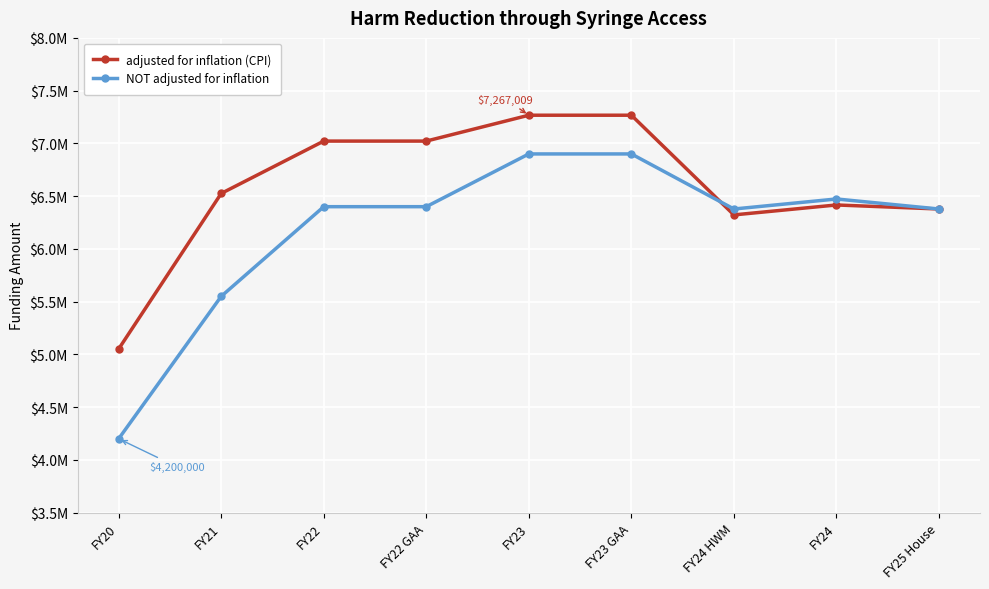

What is the difference between the highest and lowest values at FY23 GAA?

367009